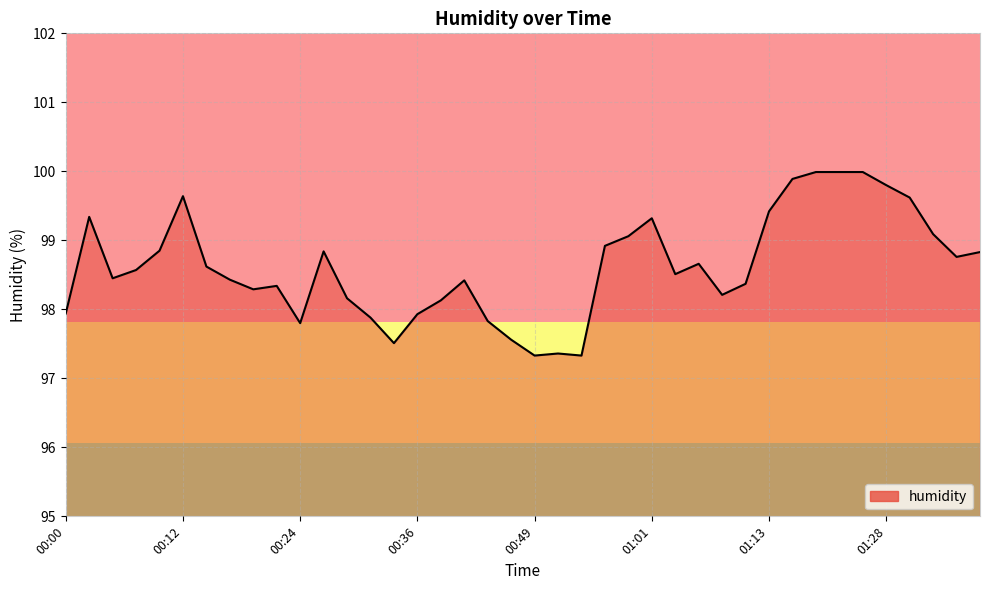

What is the difference between the maximum and minimum values?

2.7